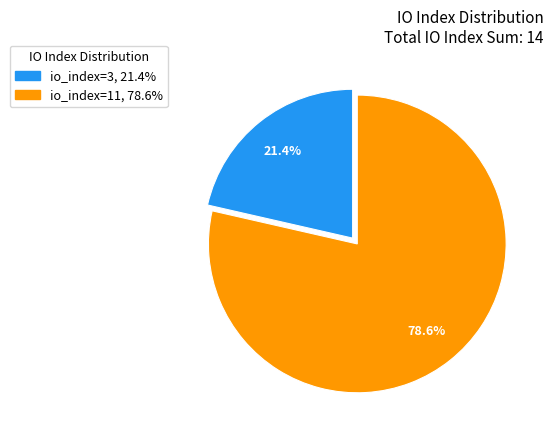

Combined, do io_index=11 and io_index=3 account for over 50%?

Yes